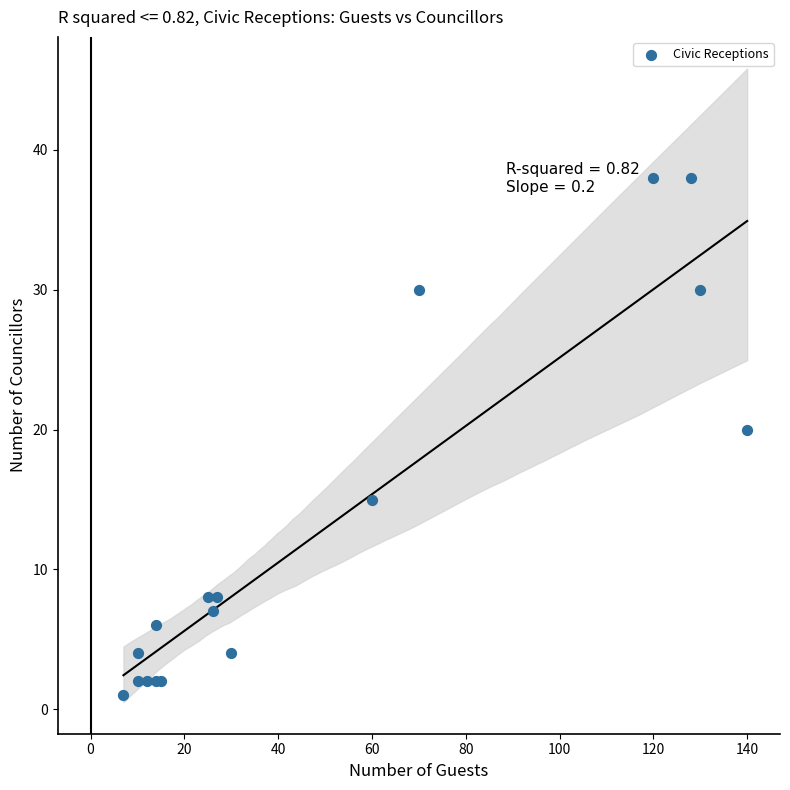

What Y value in the scatter plot is closest to 19?

20